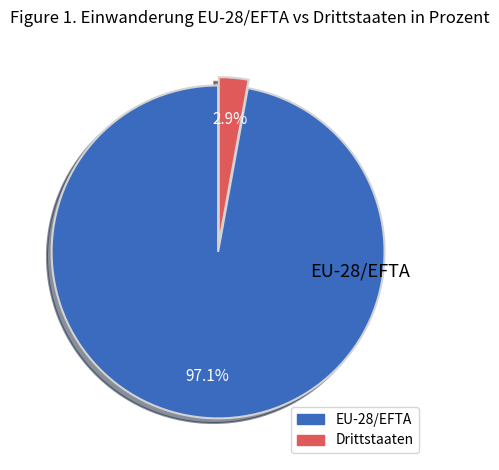

Is there any slice that represents more than half of the pie?

Yes